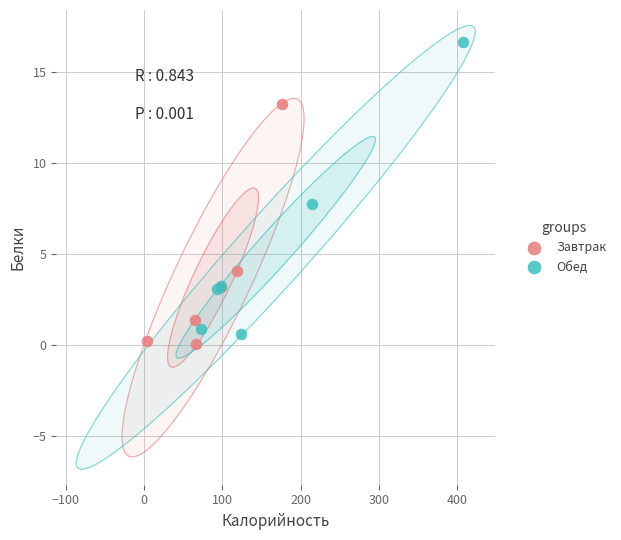

Which series has the largest Y range (max minus min)?

Обед